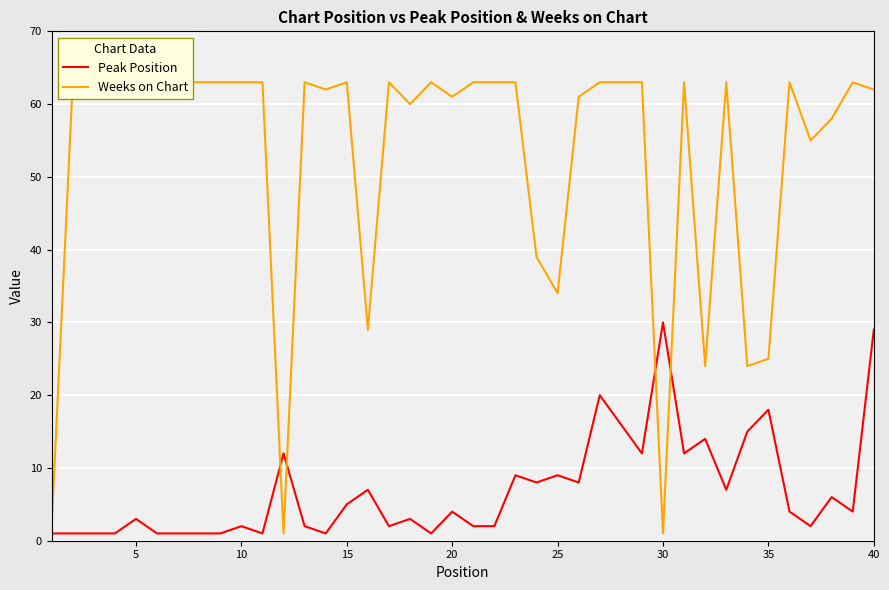

How many data points in Weeks on Chart are less than 63?

16